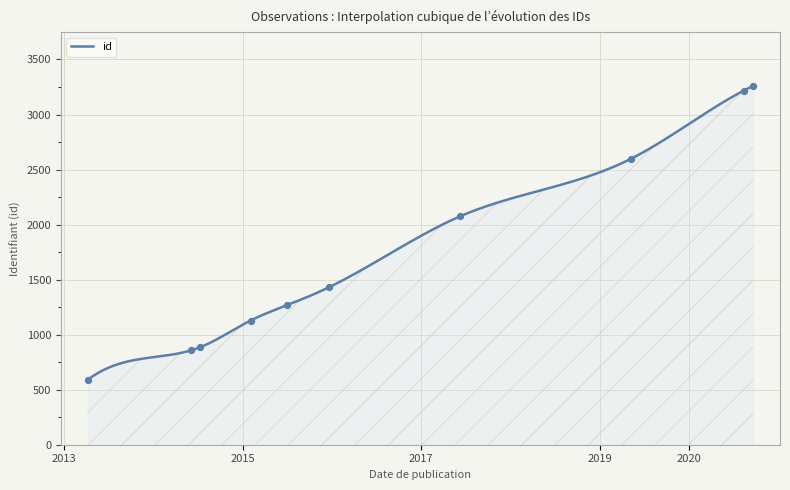

What is the ratio of the value at 2019-05-11 to the value at 2020-09-20?

0.8